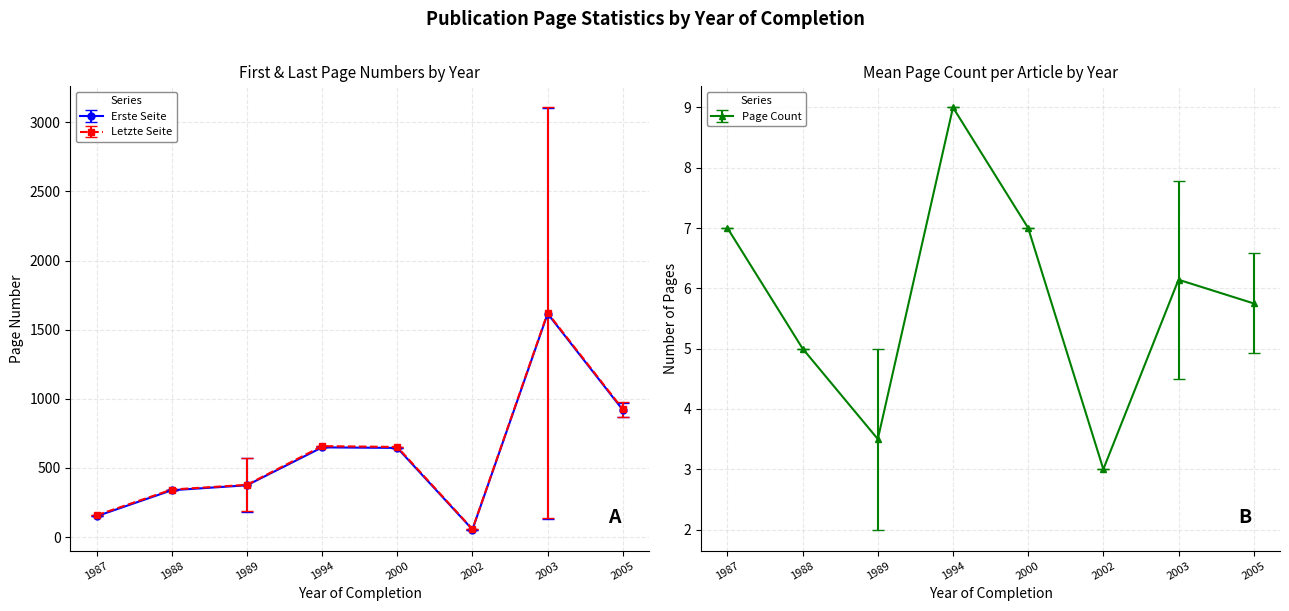

What is the value of the Erste Seite point at the 1st from the left?

151.0